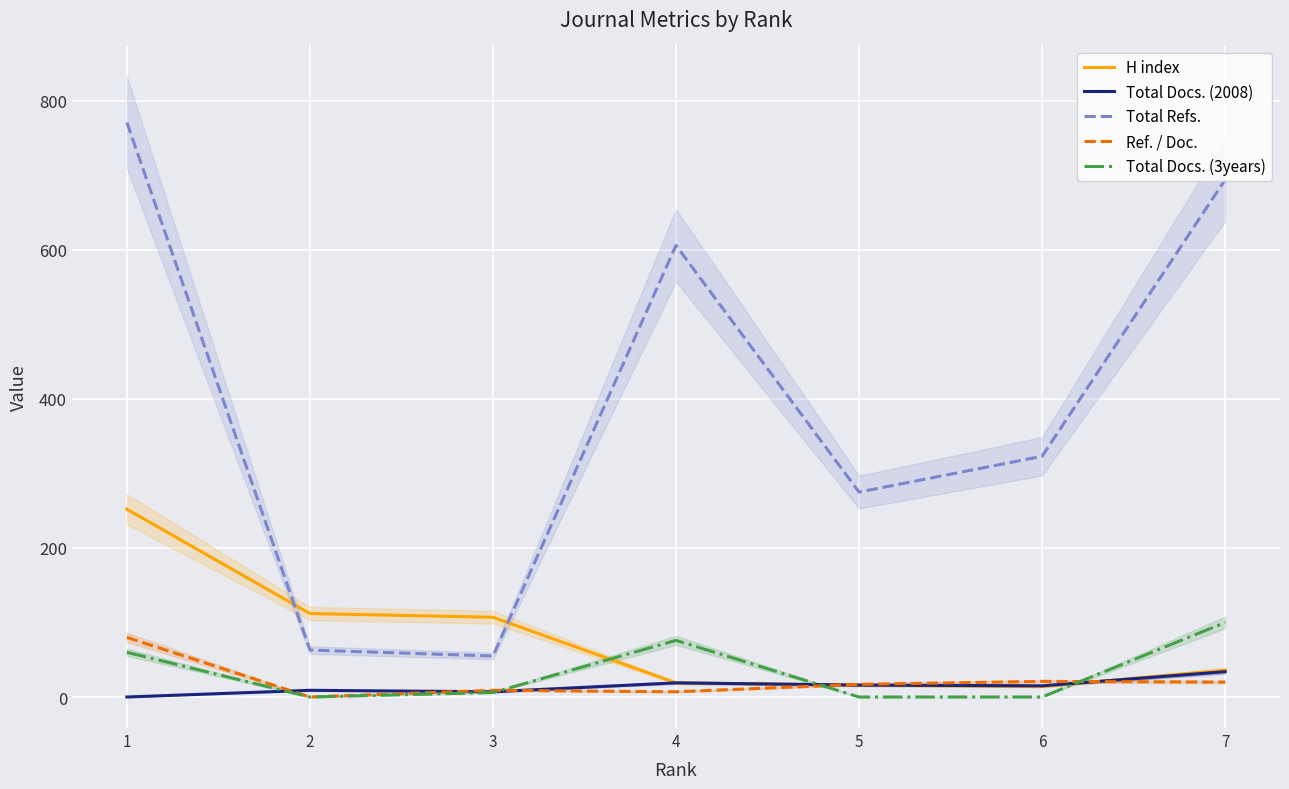

What is the value of the Total Docs. (2008) point at the 5th from the left?

16